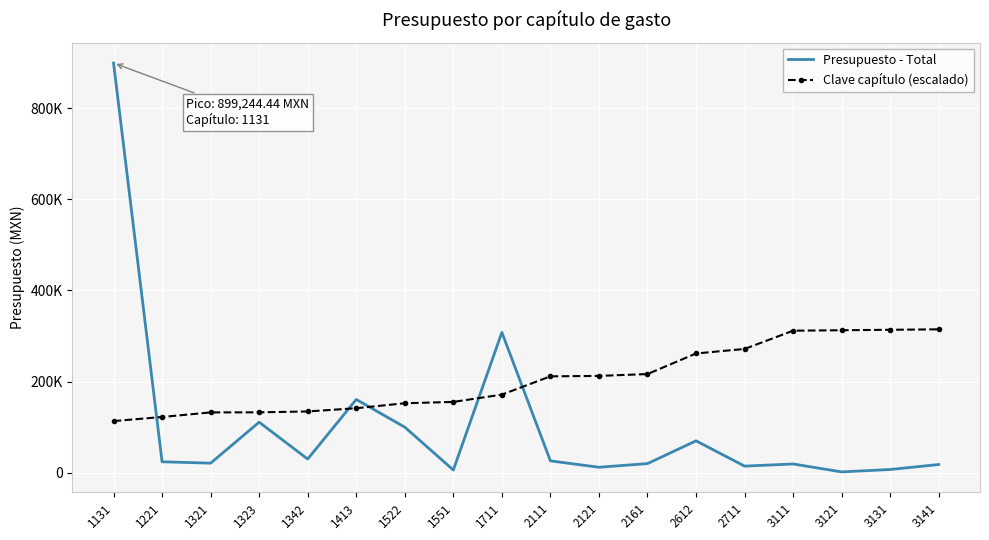

What are all the series names shown in the legend?

Presupuesto - Total, Clave capítulo (escalado)